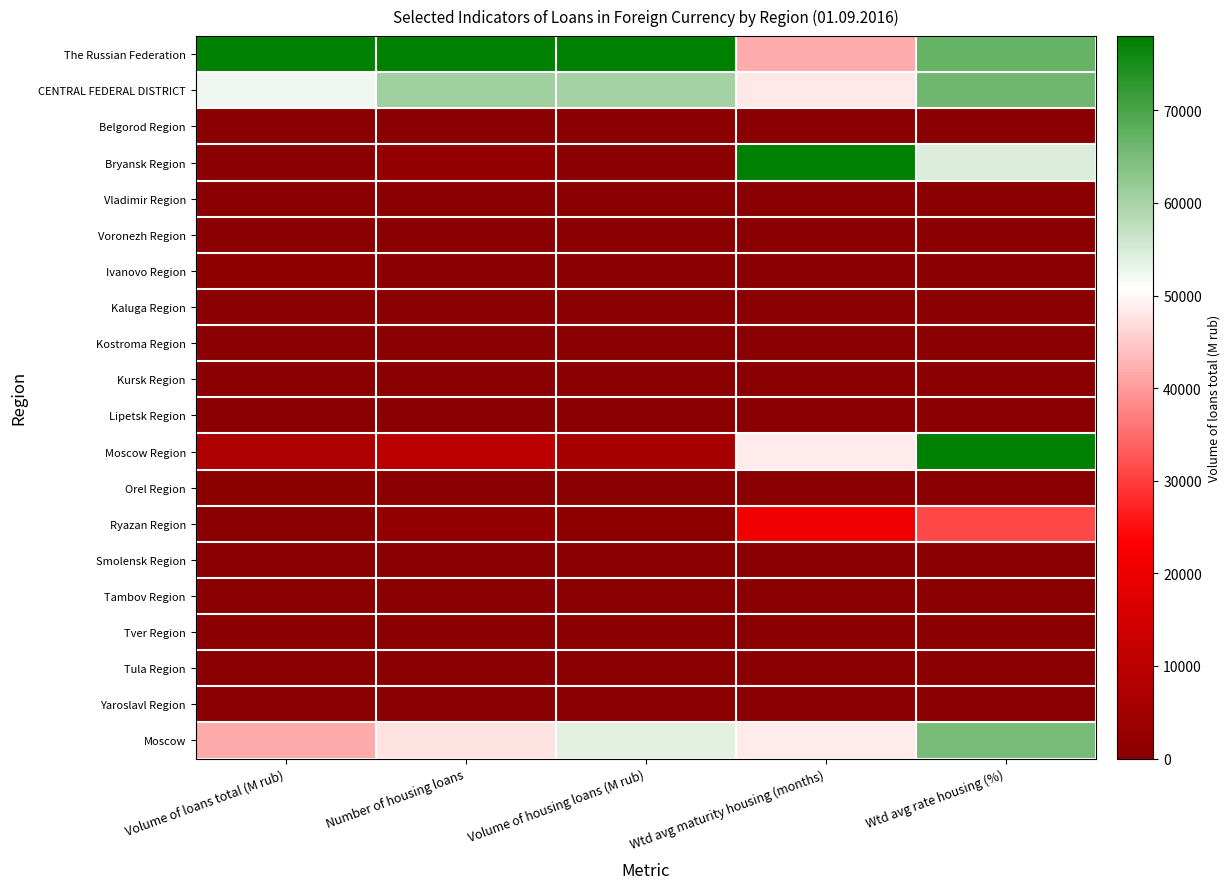

What is the total value across all series at Wtd avg rate housing (%)?

4.6